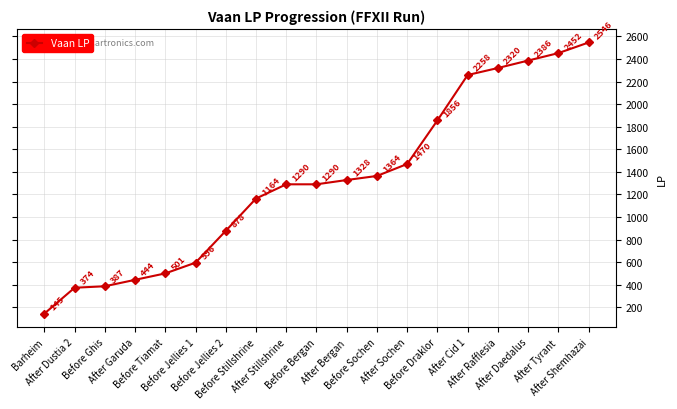

Between Before Draklor and Before Sochen, which is larger?

Before Draklor